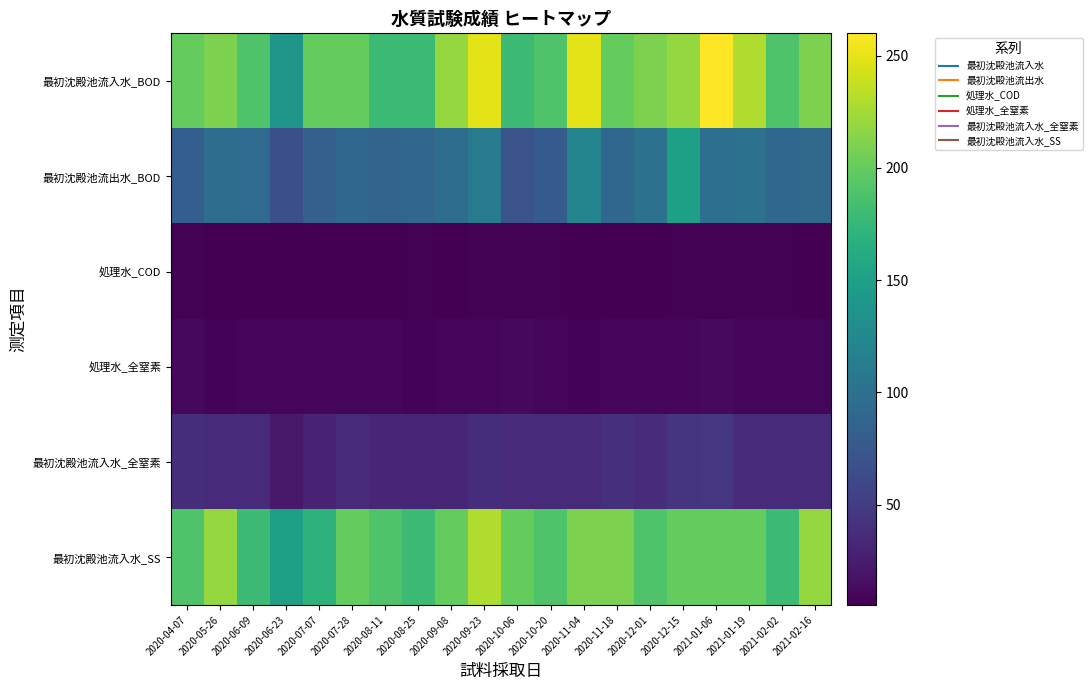

Which has a higher value, 2020-05-26 or 2021-02-16?

2020-05-26